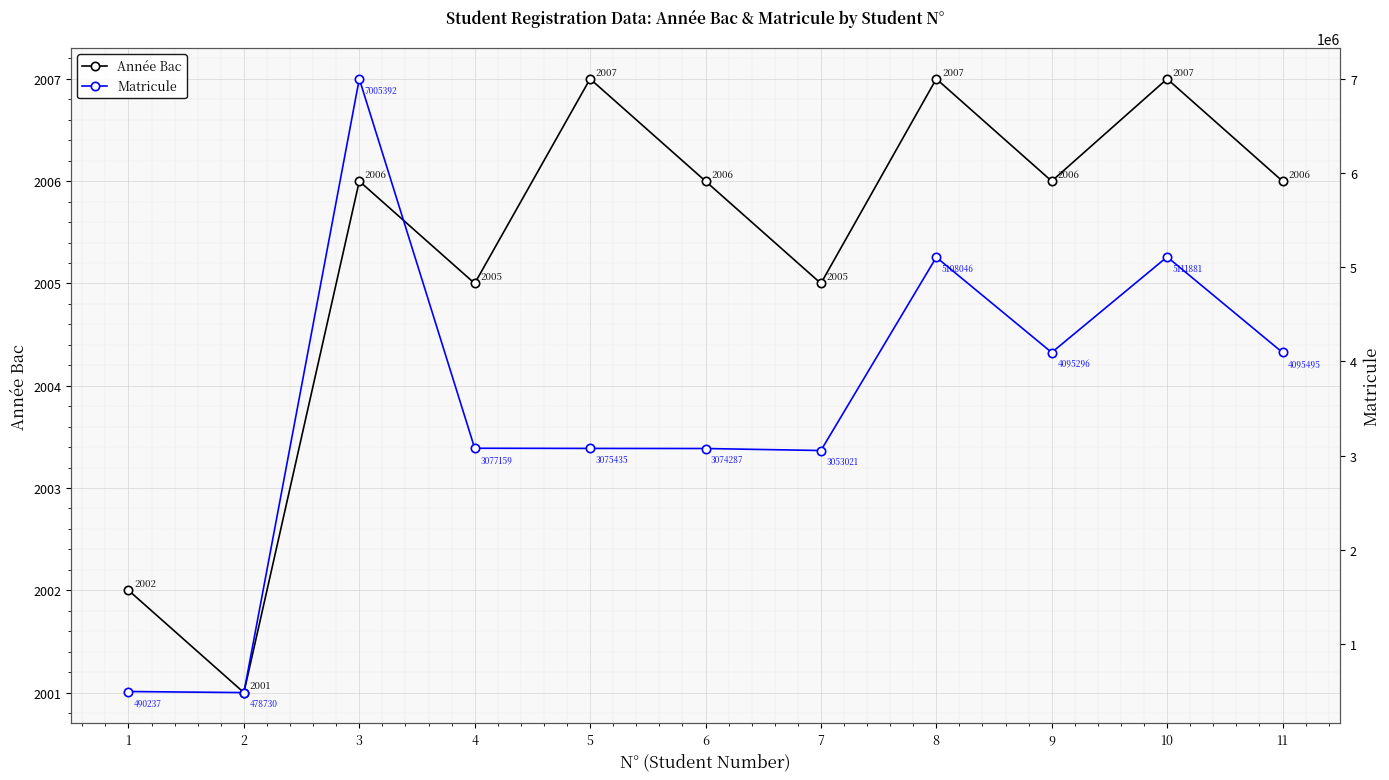

Which series has the largest total across all categories?

Matricule